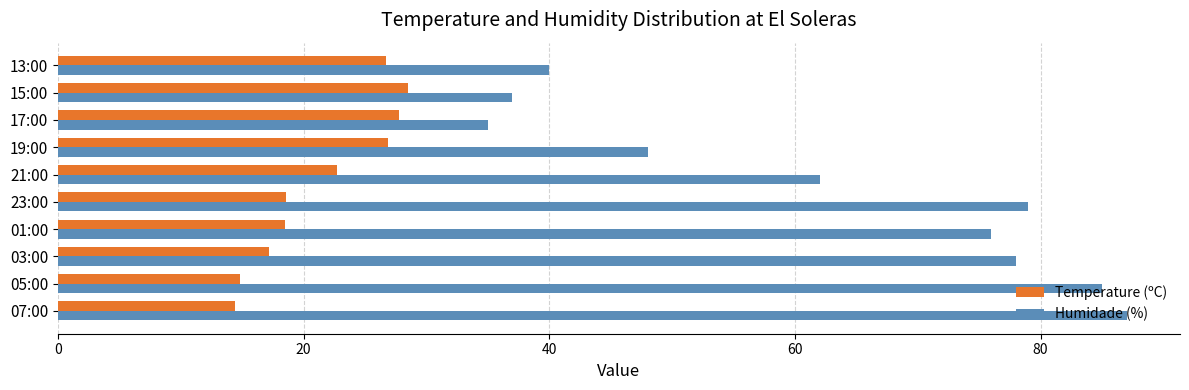

What is the sum of all Humidade (%) values?

627.0